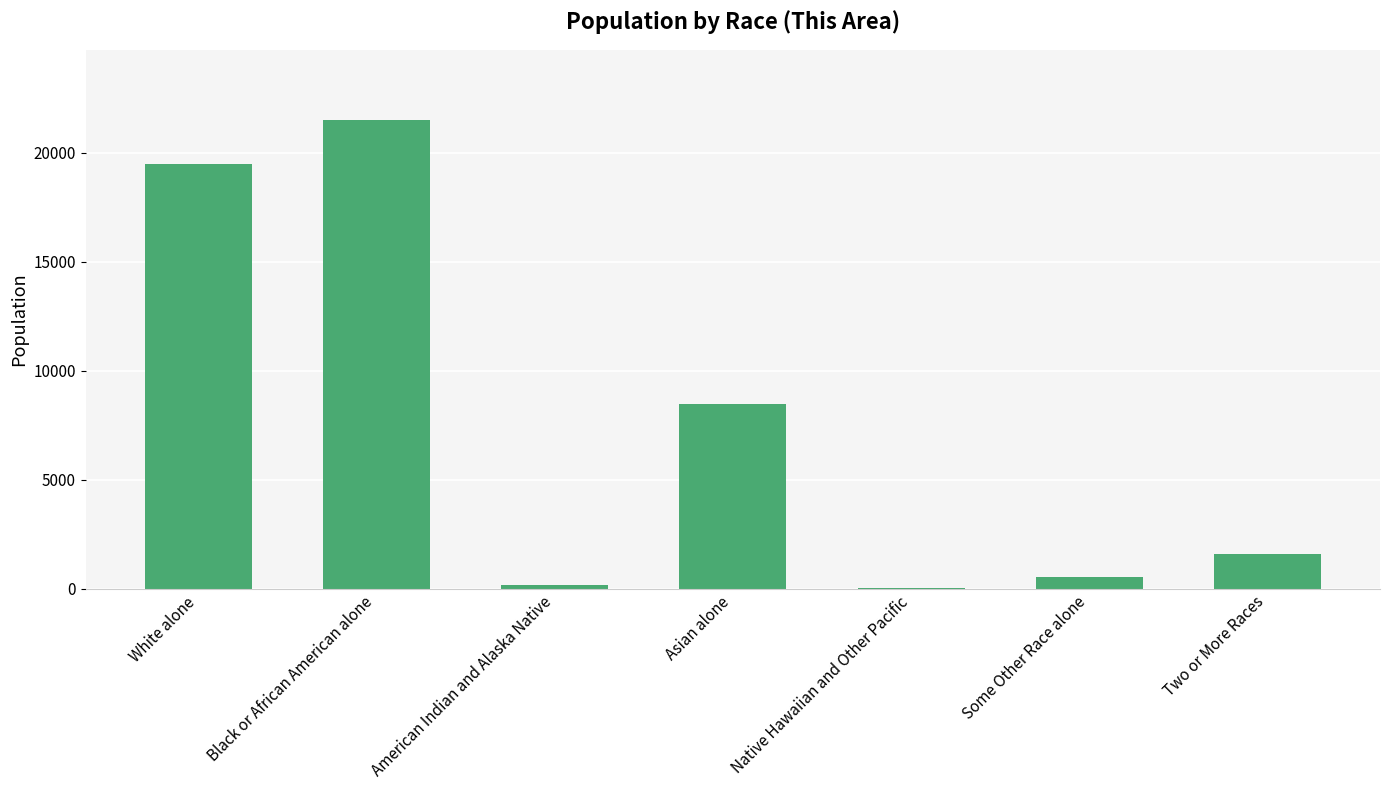

Are the bars grouped side by side (vs. stacked)?

No